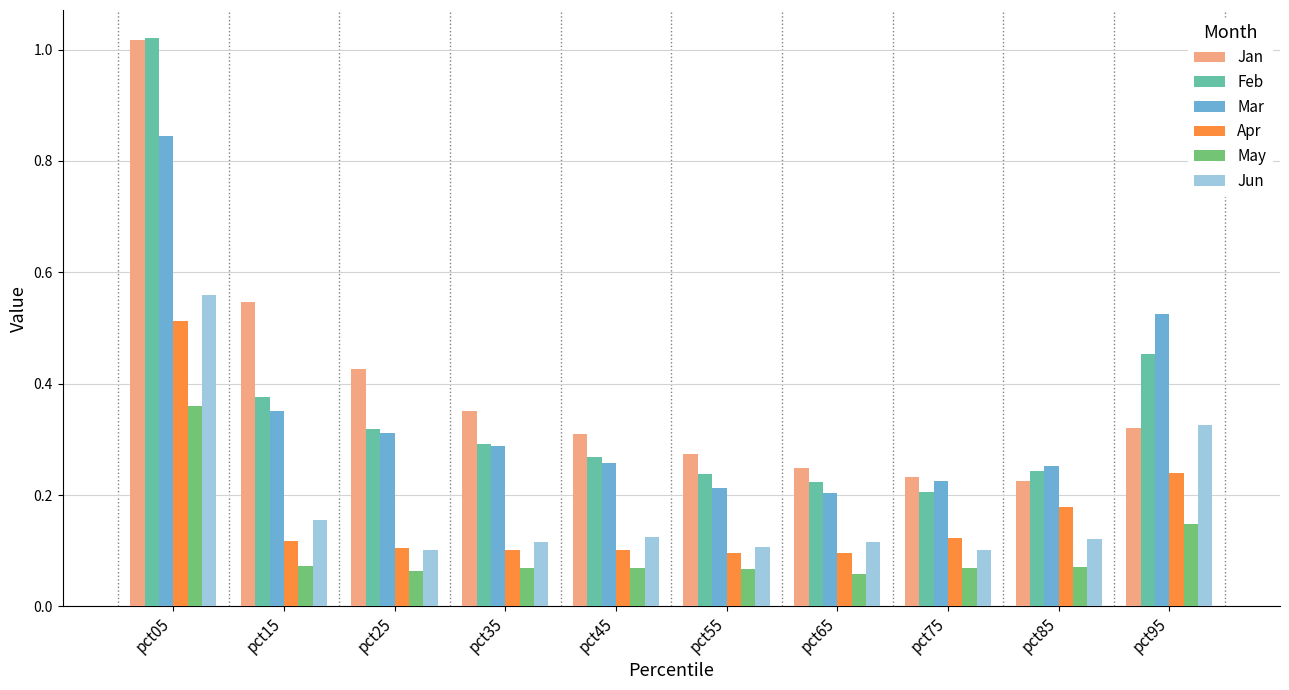

Which series has the widest spread of values?

Feb